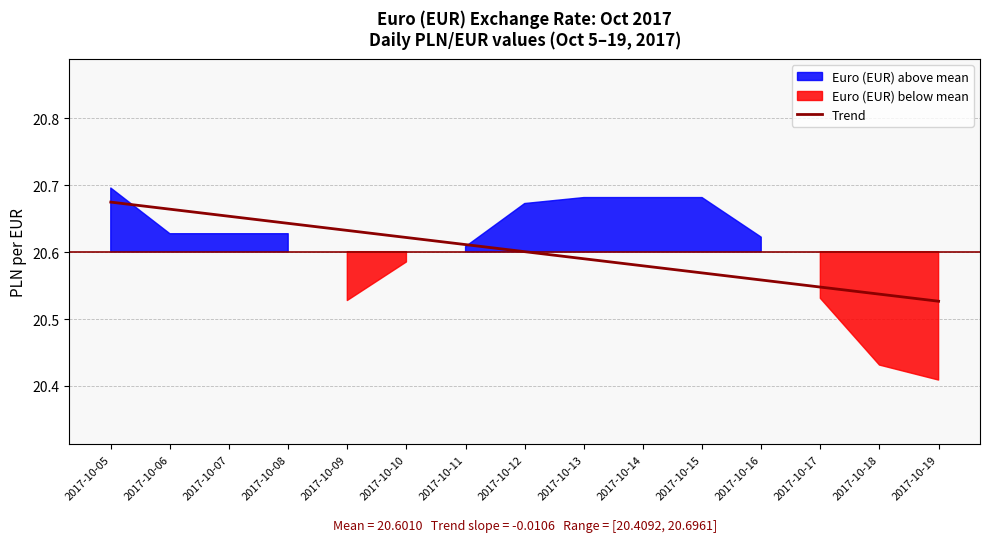

The value of Trend at 2017-10-11 is 7.3. True or false?

False